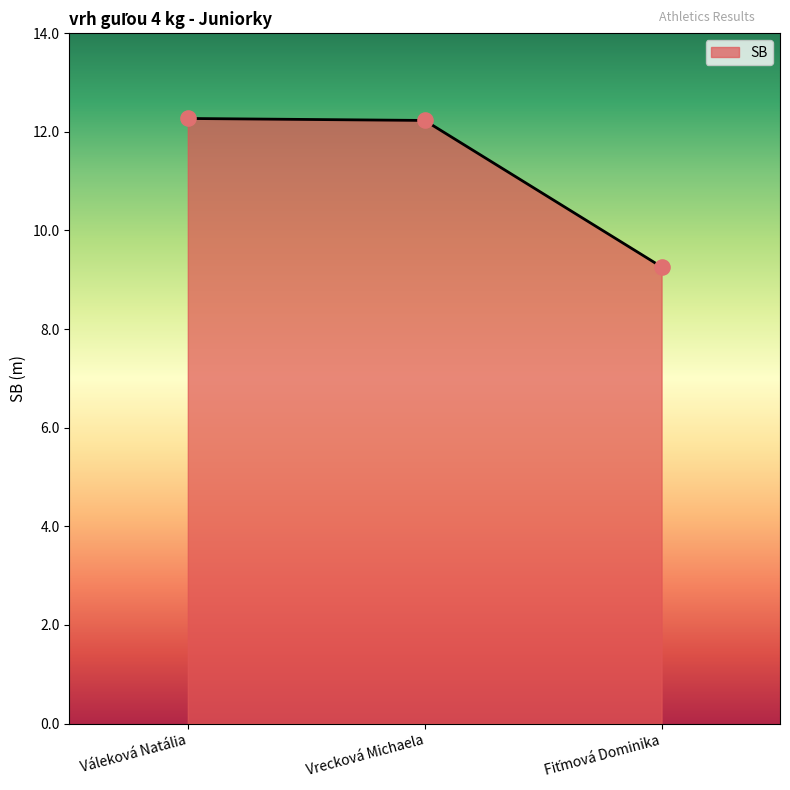

Approximately how many times larger is the value at Vrecková Michaela compared to Váleková Natália?

1.0